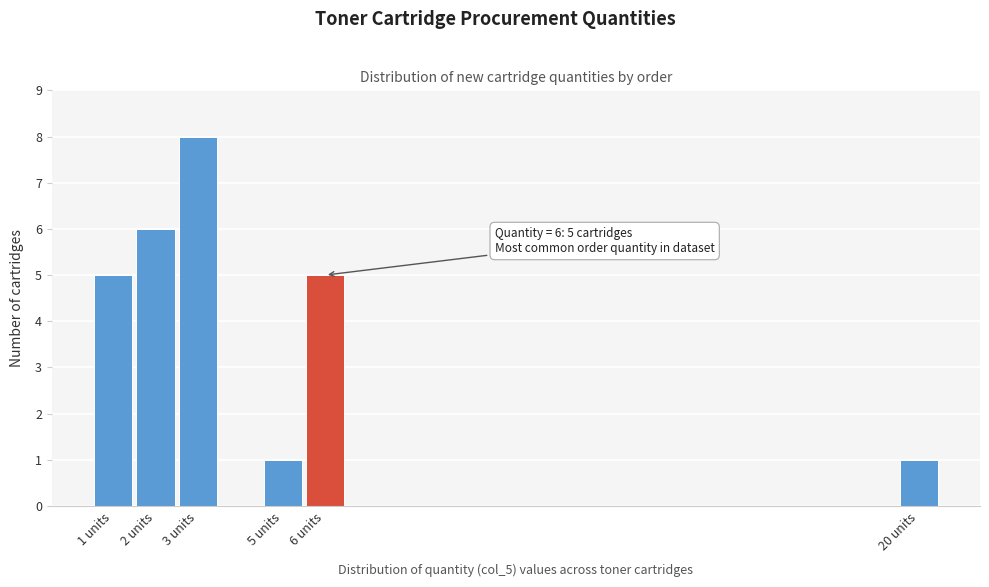

Which range on the x-axis has the tallest bar?

2.5 to 3.5